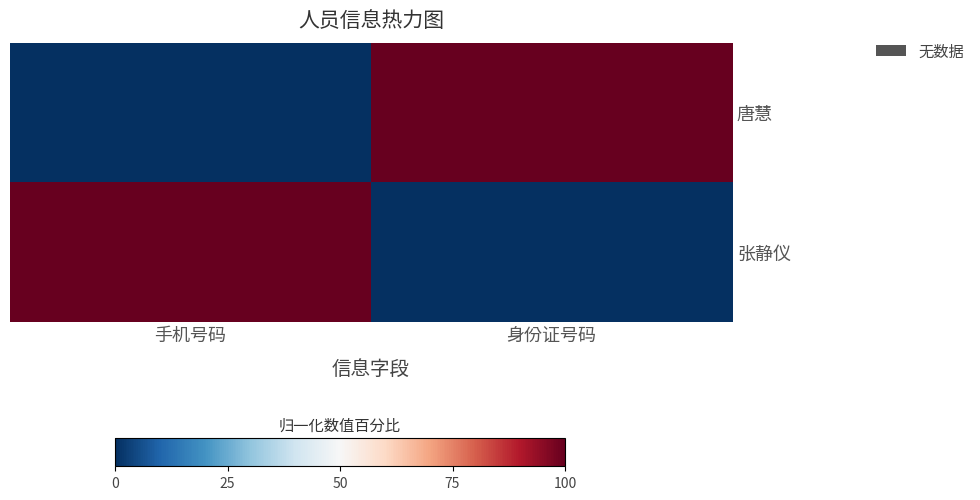

Reading right to left, transcribe all the data shown in this chart.

唐慧: 身份证号码=1	手机号码=0
张静仪: 身份证号码=0	手机号码=1